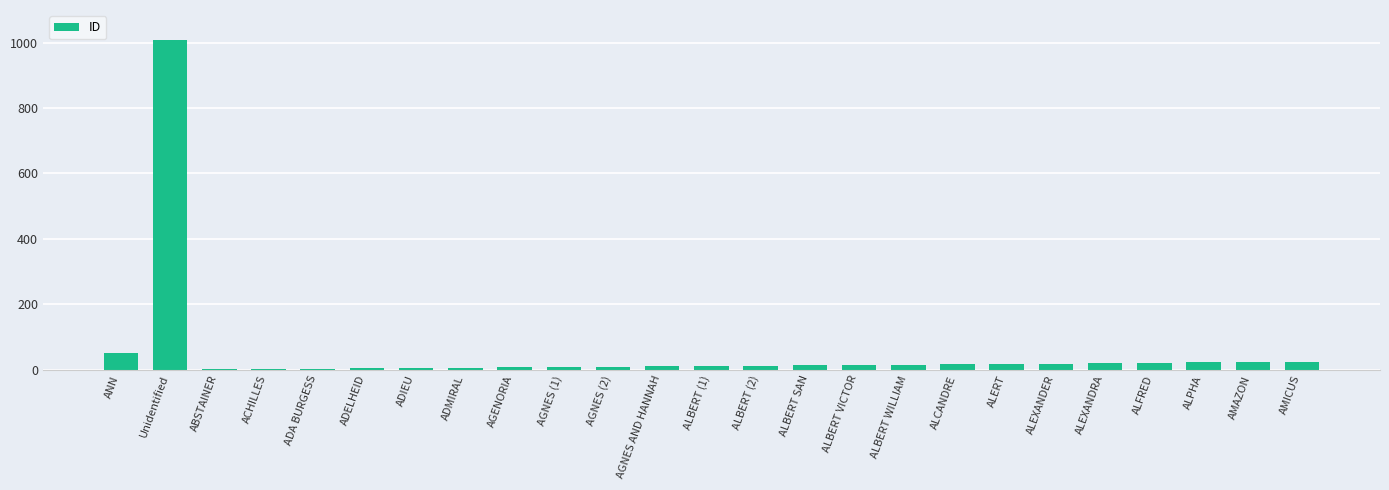

The value at ADA BURGESS is 3. True or false?

True